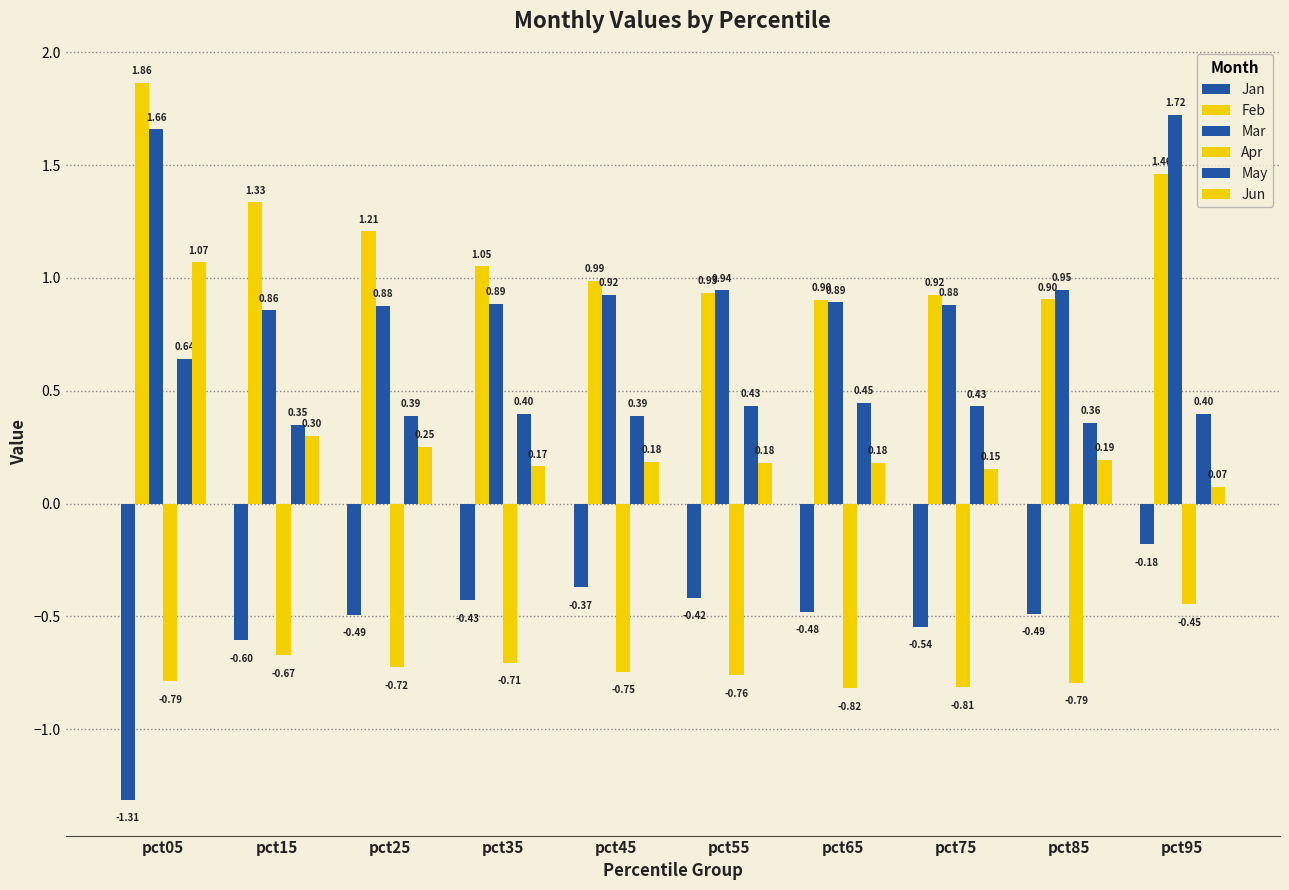

At which category is the sum across all series the highest?

pct05